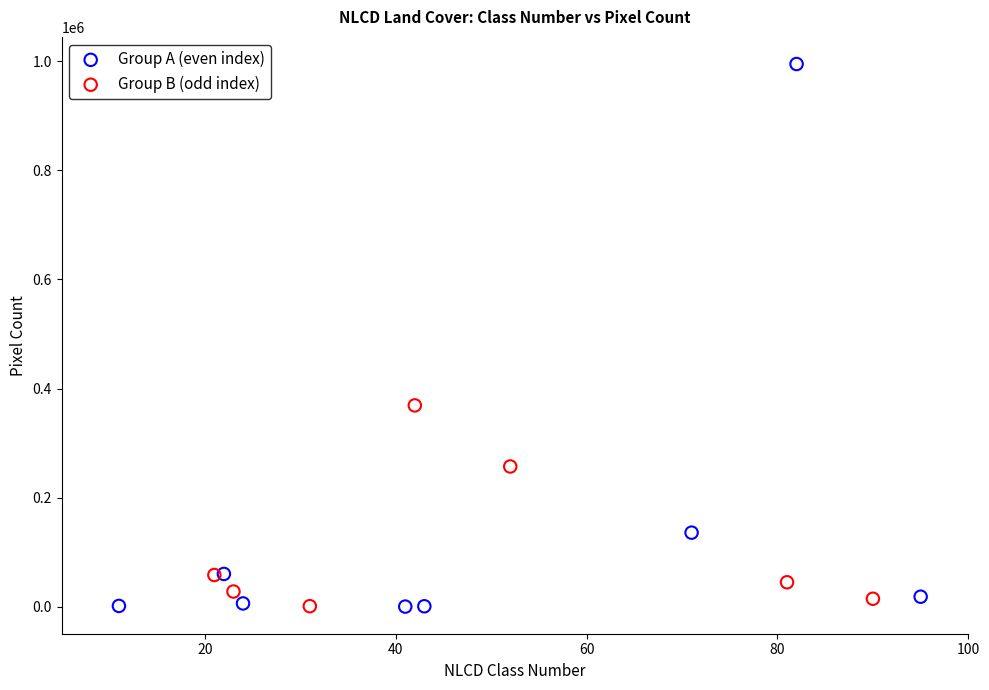

Which series contains the highest Y value?

Group A (even index)